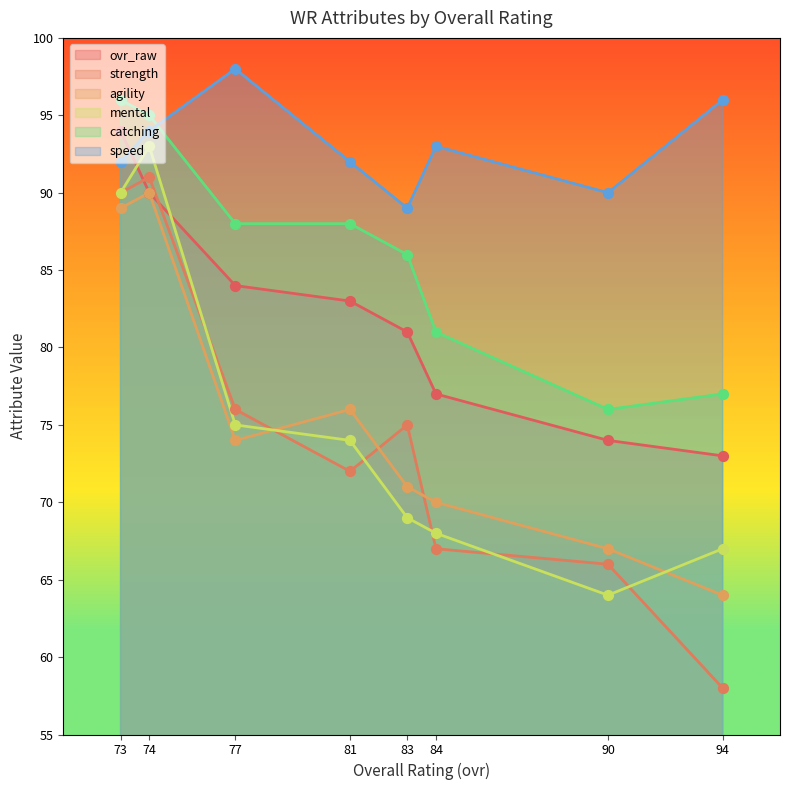

At which category is the sum across all series the highest?

74